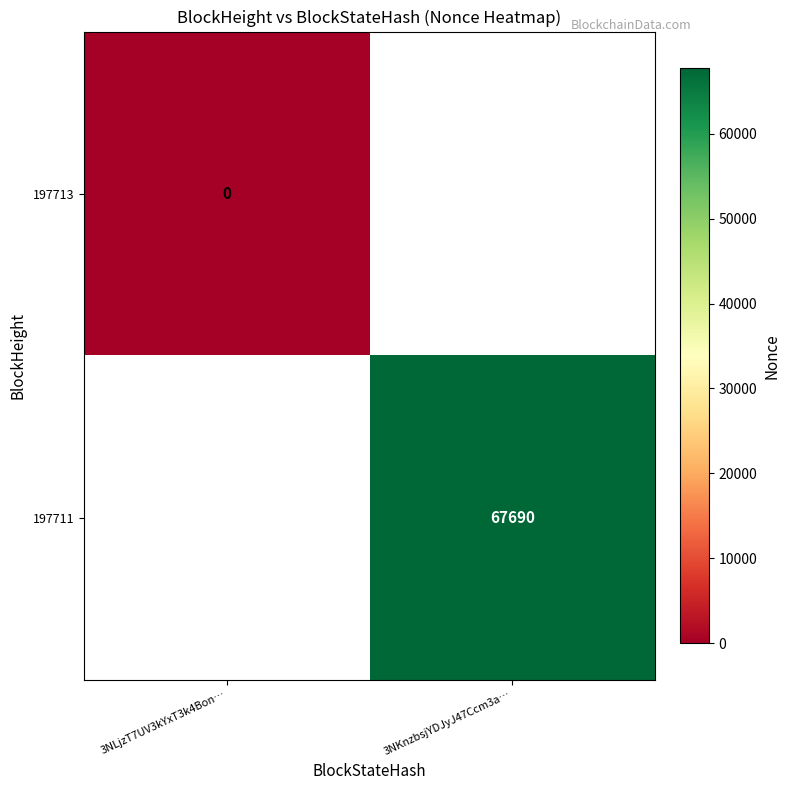

At how many categories does at least one series exceed 54593?

1